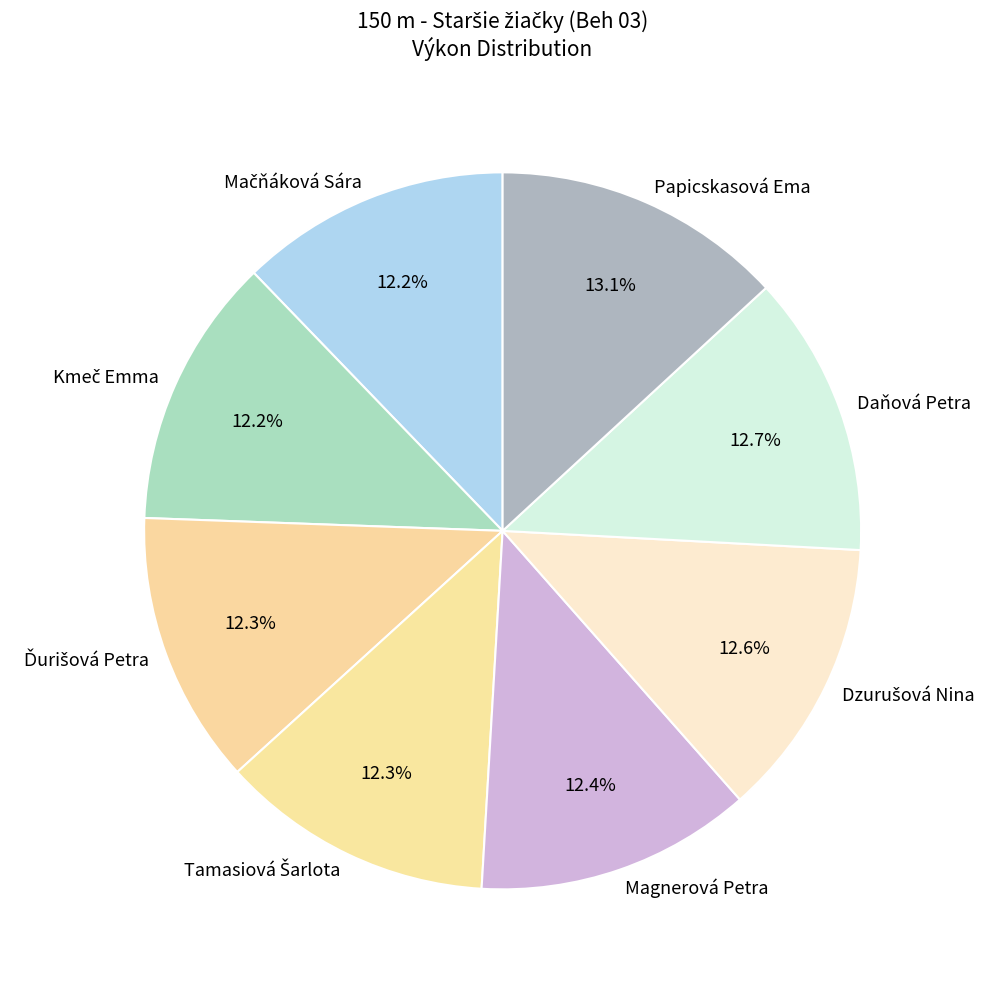

What is the total percentage of Papicskasová Ema and Daňová Petra?

25.9%